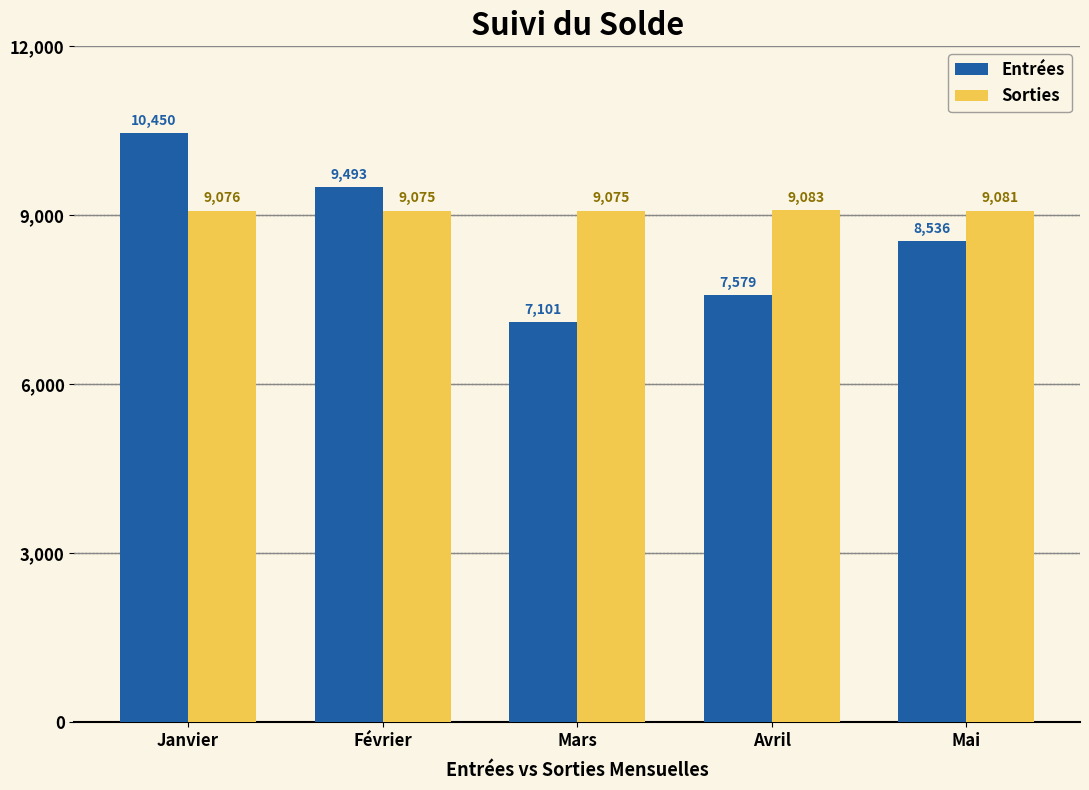

At which label does Entrées reach its peak?

Janvier